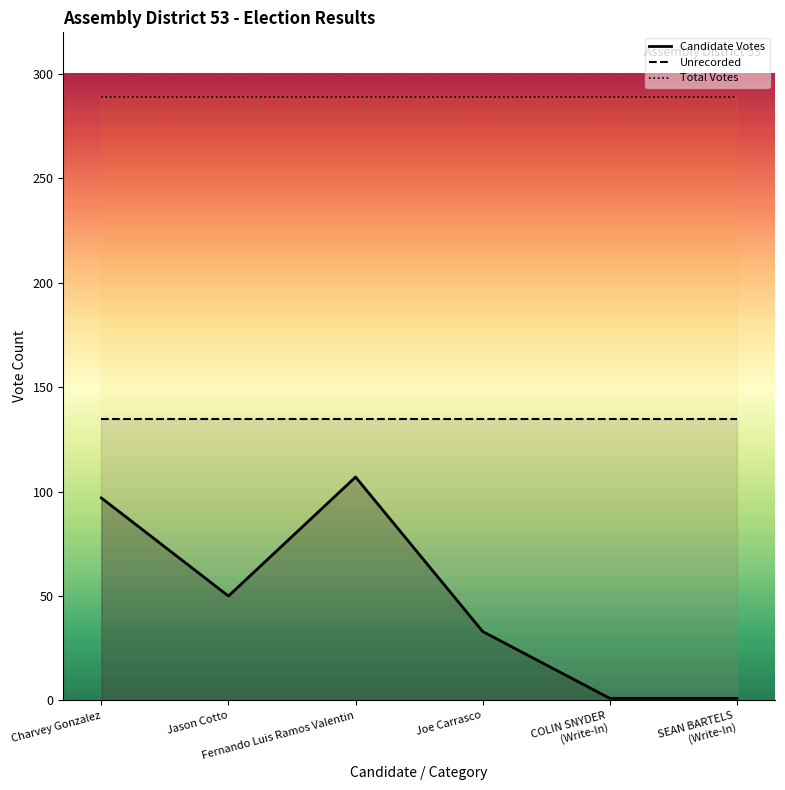

What is the difference between the Candidate Votes values at COLIN SNYDER
(Write-In) and Joe Carrasco?

32